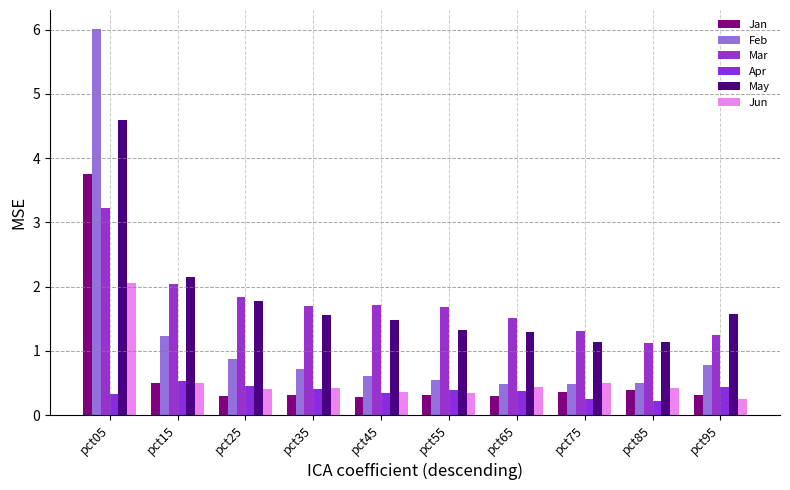

What is the spread (max minus min) of values at pct55?

1.4